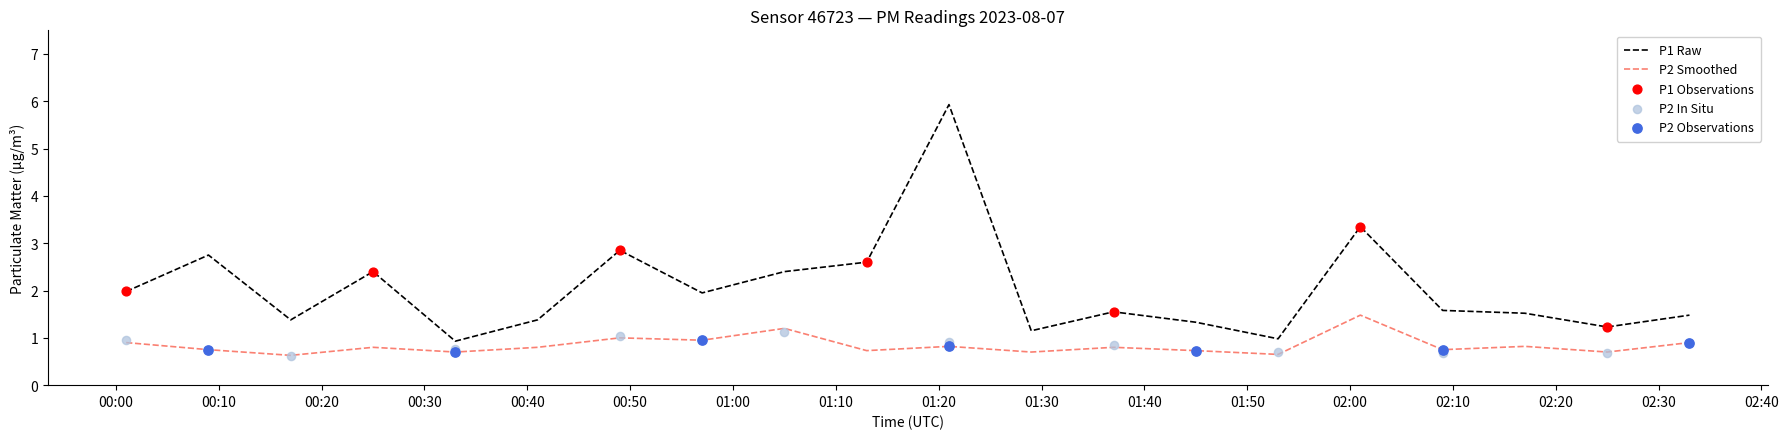

Which series has the largest Y range (max minus min)?

P1